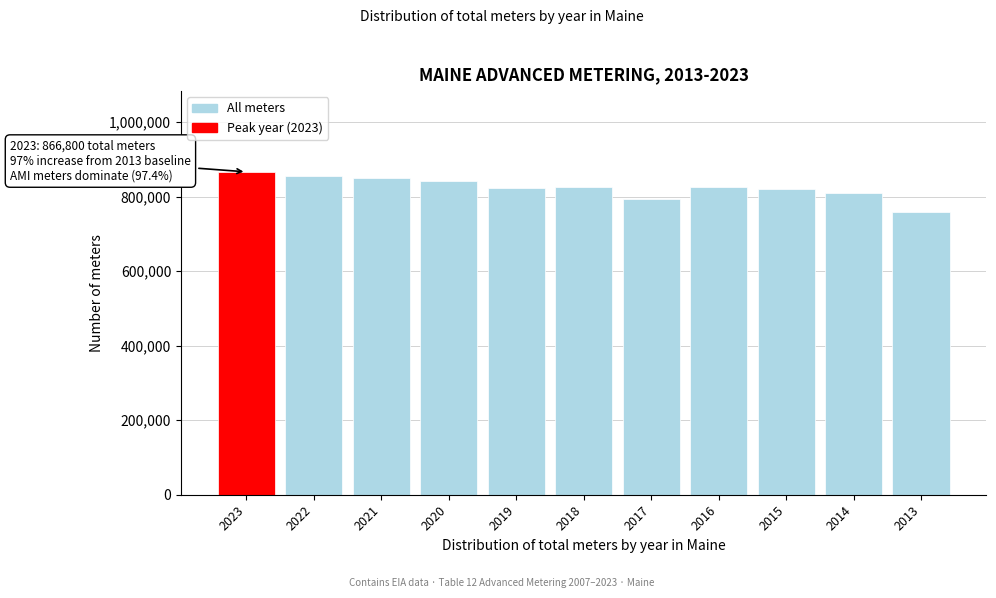

Between 2013 and 2014, which is larger?

2014